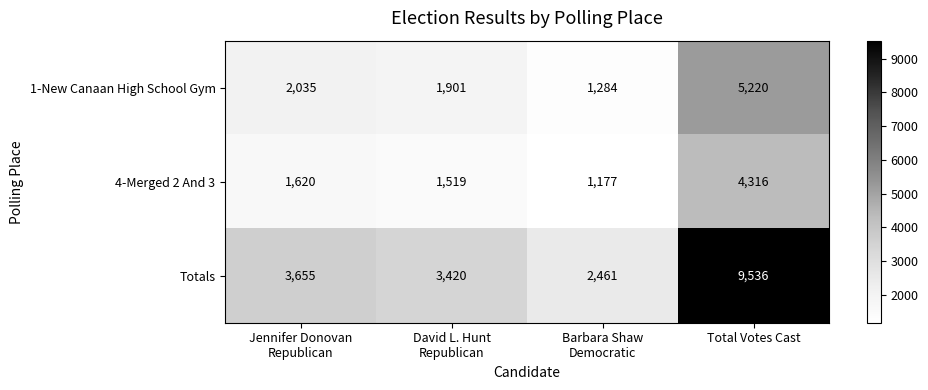

Reading left to right, extract all data points from this chart.

1-New Canaan High School Gym: 2035	1901	1284	5220
4-Merged 2 And 3: 1620	1519	1177	4316
Totals: 3655	3420	2461	9536